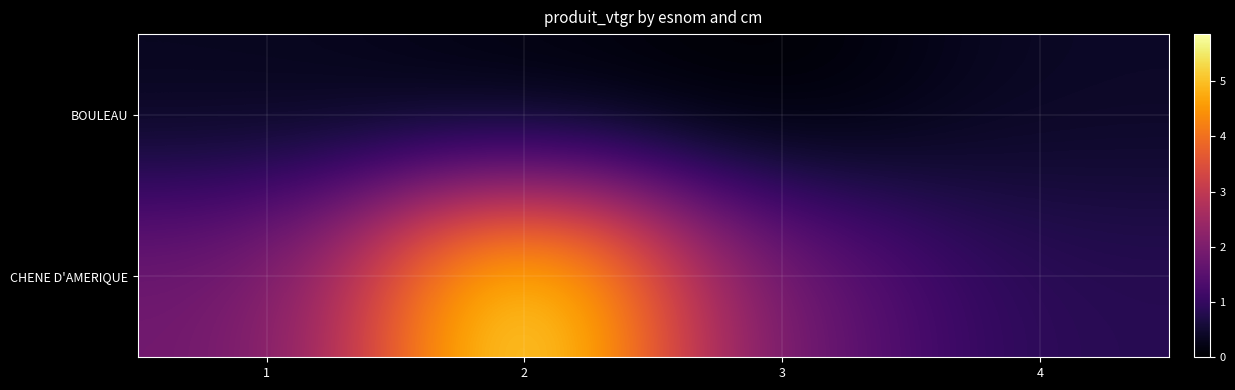

Which series has the largest total across all categories?

CHENE D'AMERIQUE